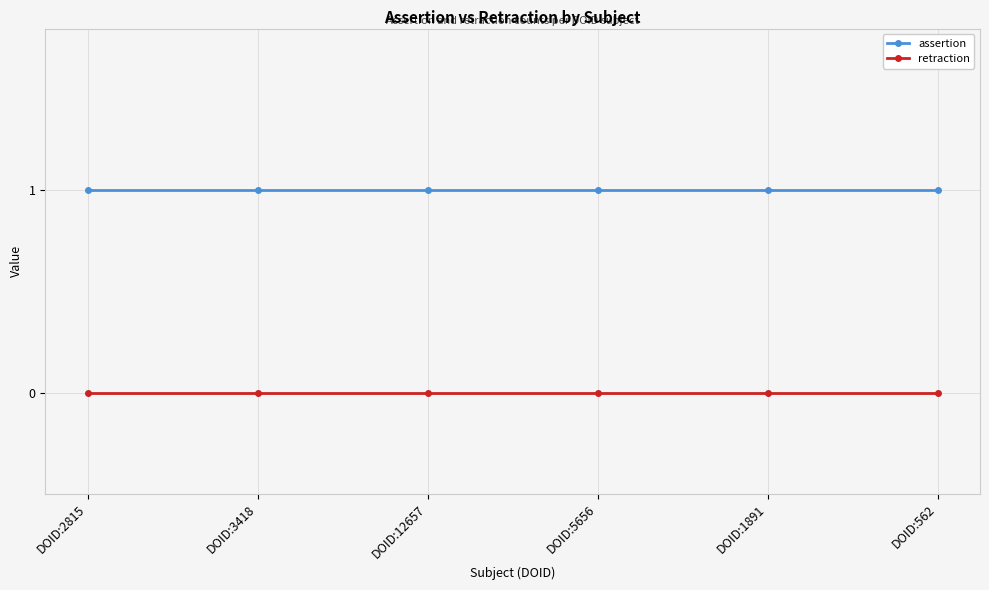

What is the label of the 5th point from the left?

DOID:1891